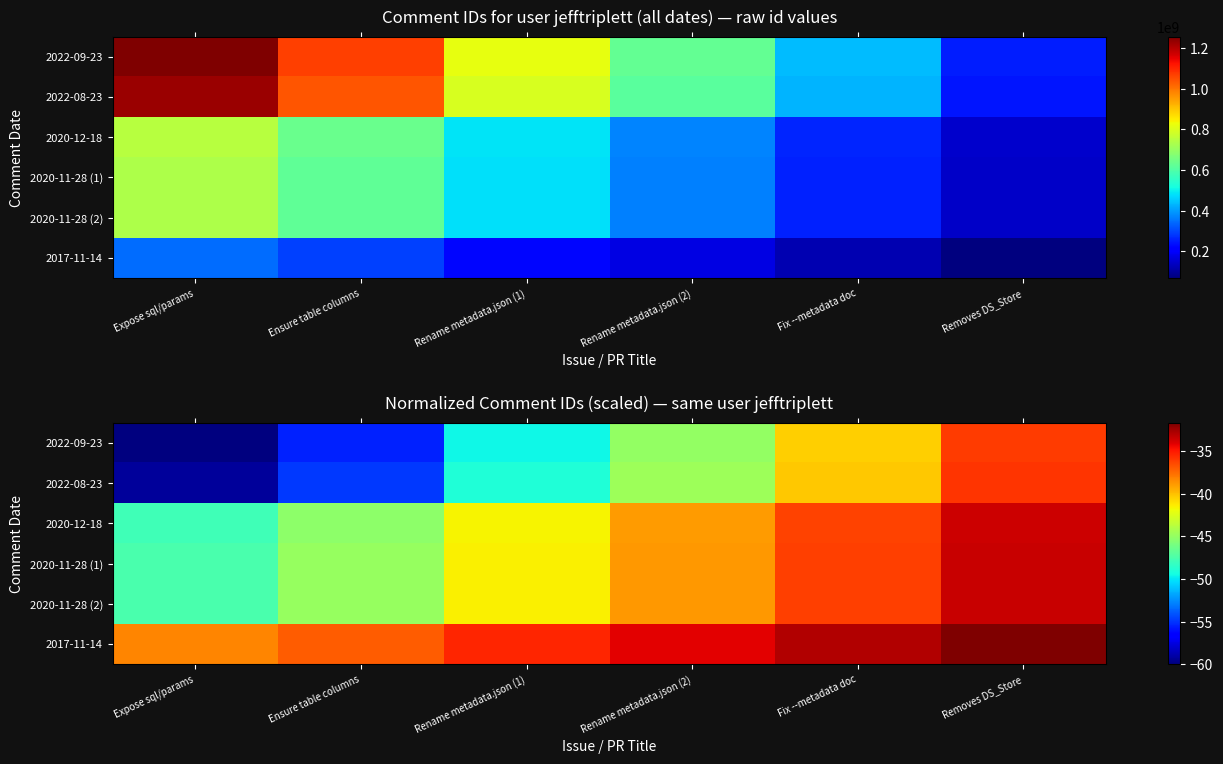

What is the sum of the 2020-12-18 values at Rename metadata.json (2) and Removes DS_Store?

-72.5